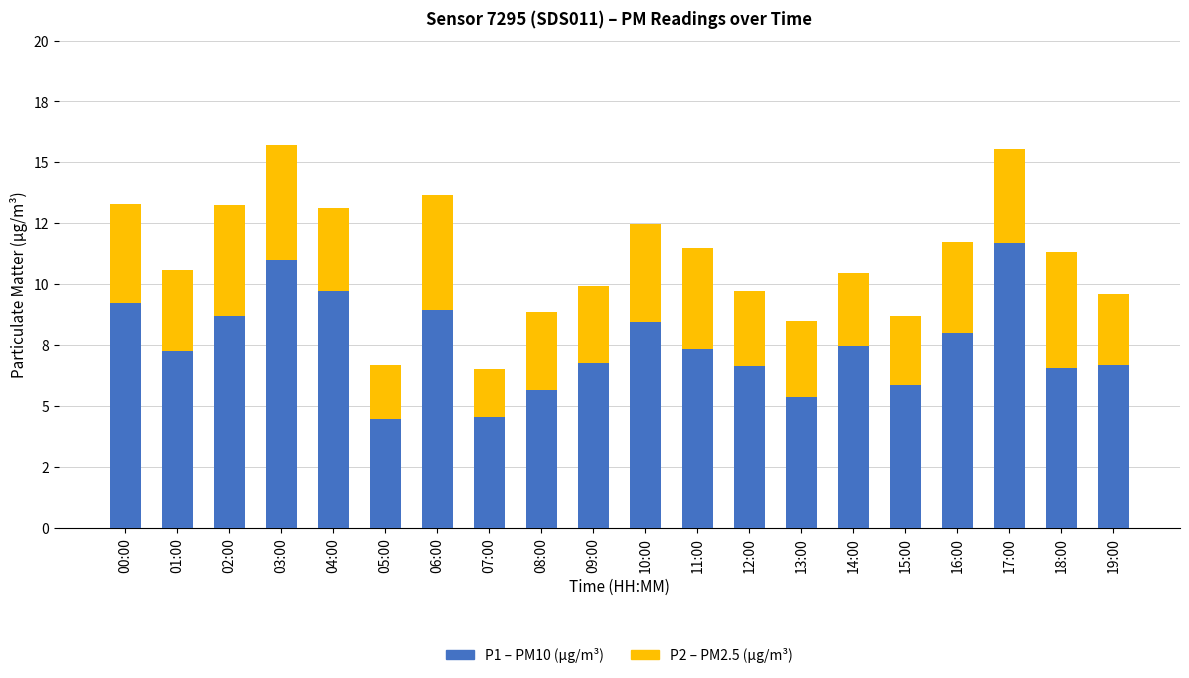

Does the chart contain stacked bars?

Yes